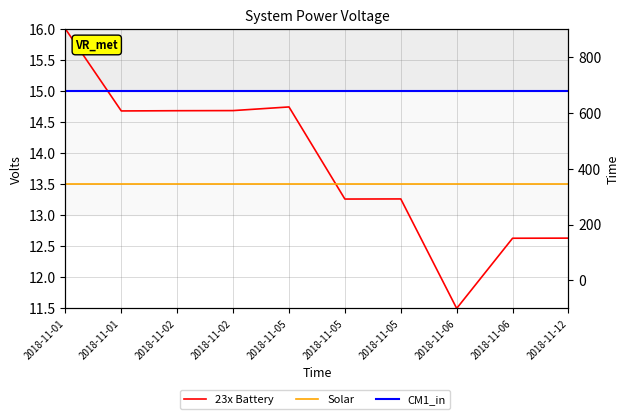

How many lines are shown in the chart?

3